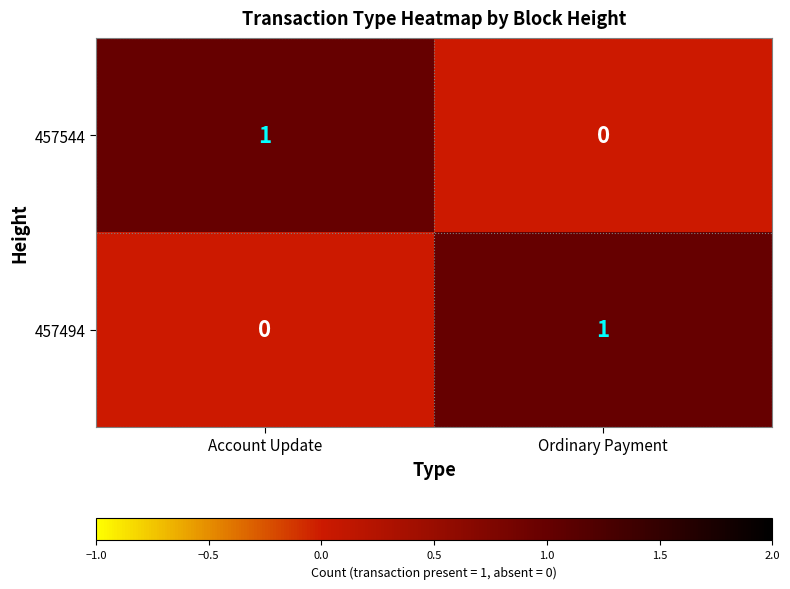

At Account Update, list the series in order from smallest to largest.

457494, 457544